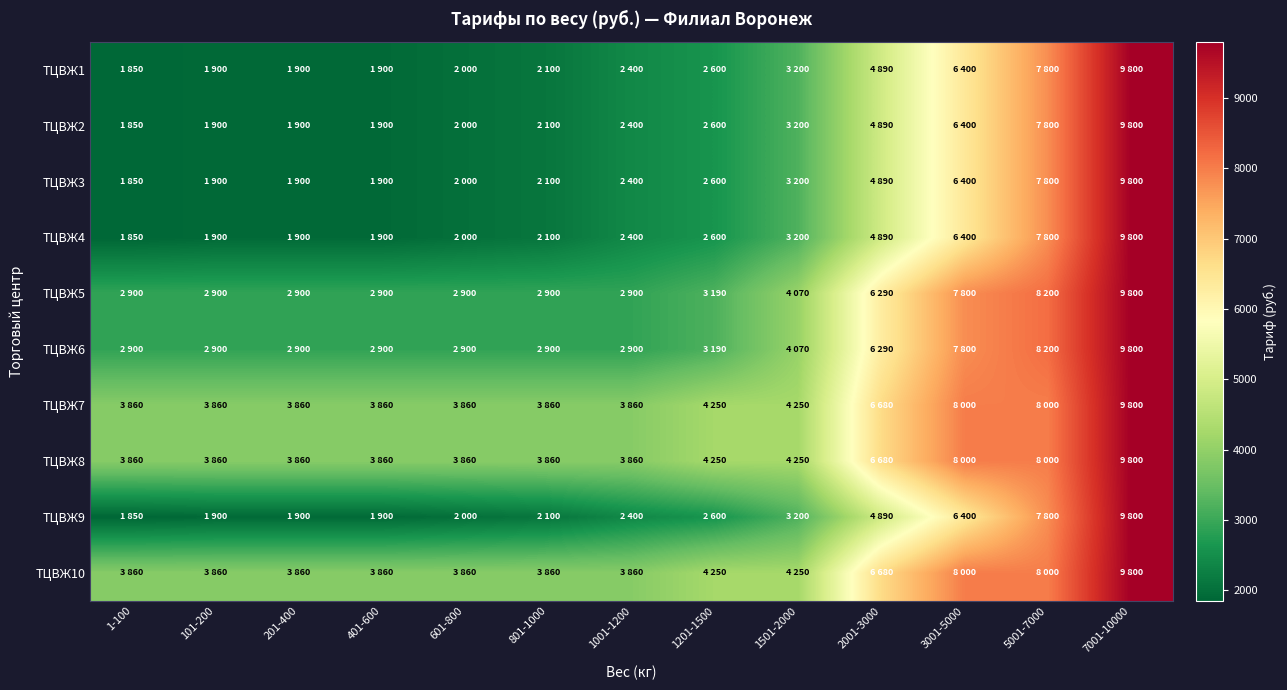

What is the greatest value displayed?

9800